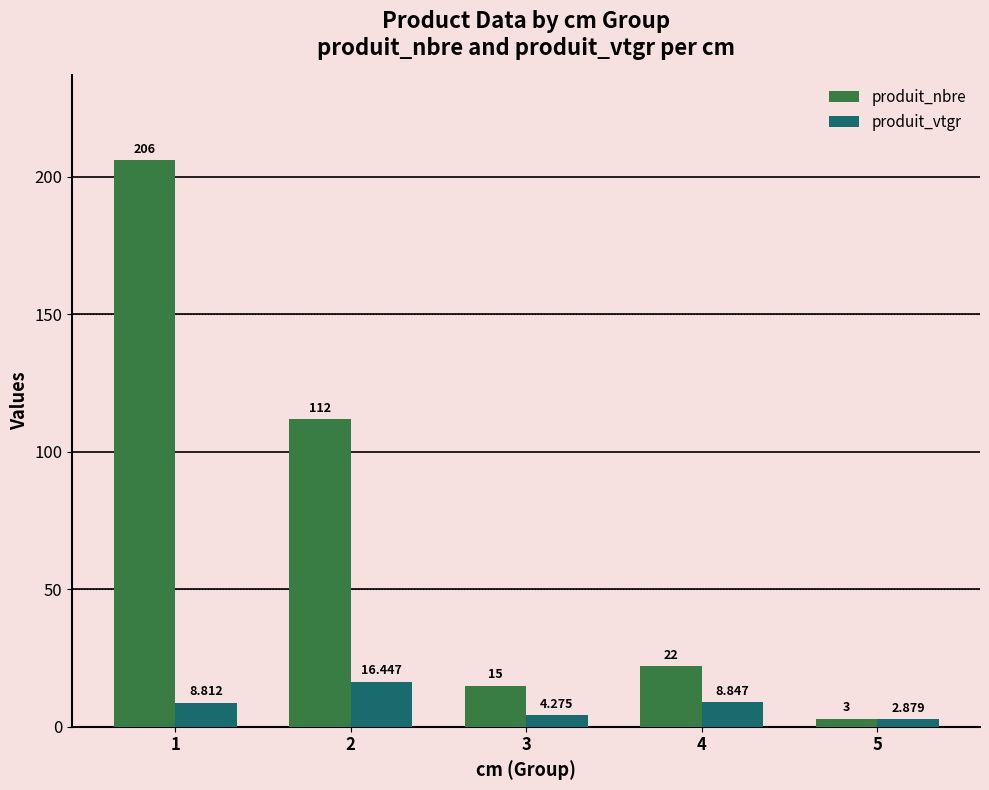

What is the total value across all series at 5?

5.9